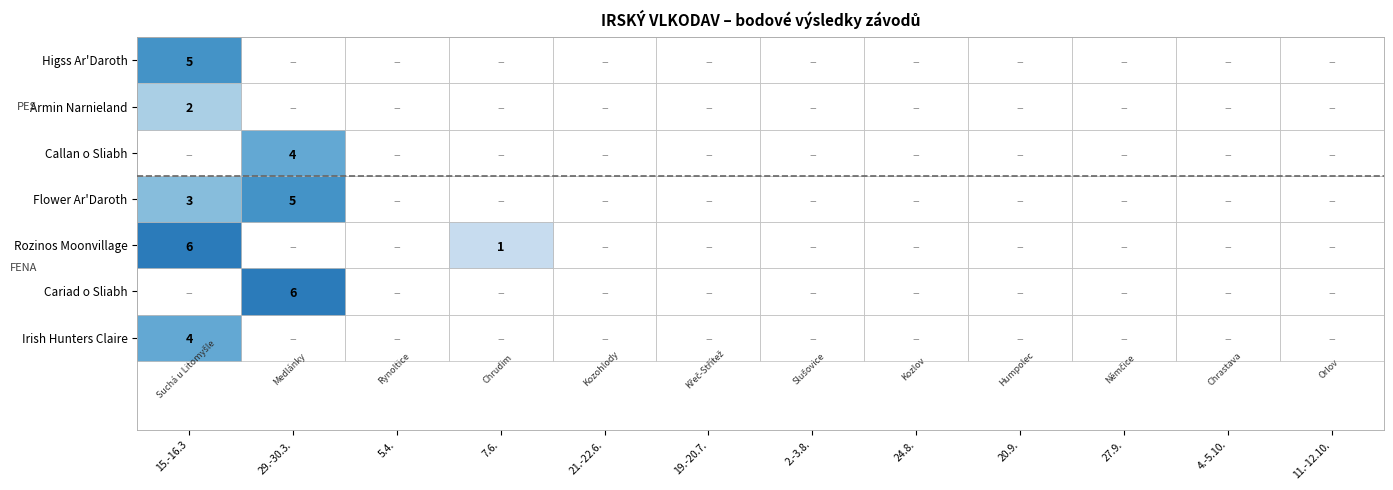

How many positive values does the Callan o Sliabh series have?

1